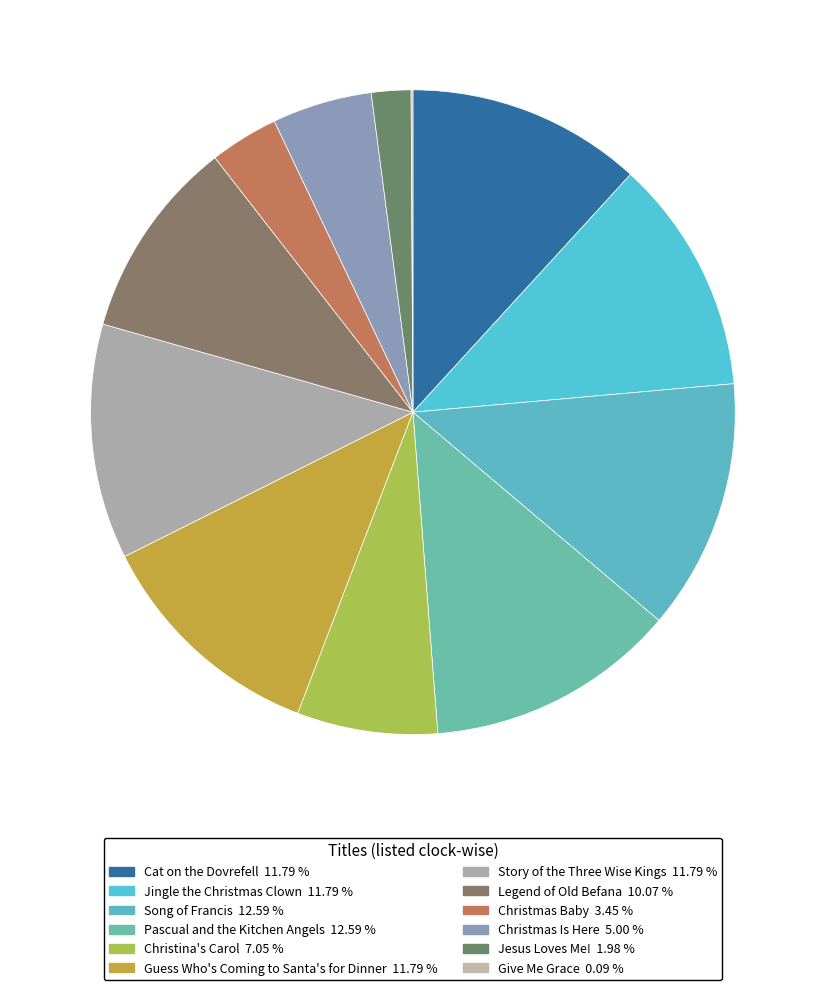

Which category has the smallest portion of the pie?

Give Me Grace